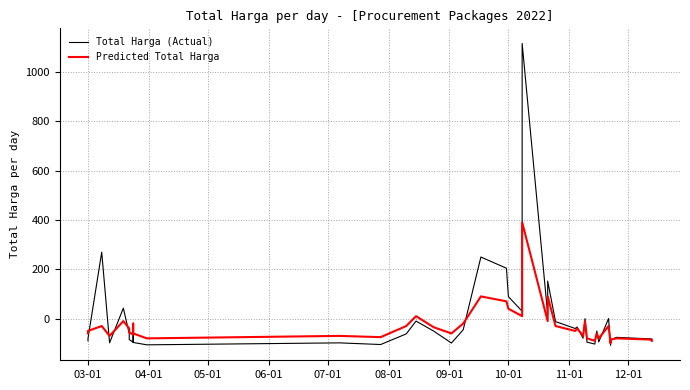

What is the minimum value shown in the chart?

-106994129.4